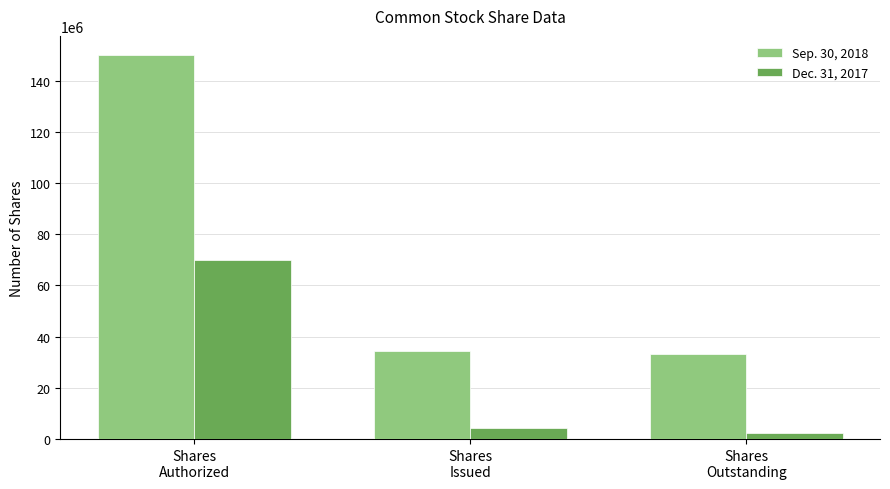

Read the Dec. 31, 2017 value at Shares
Outstanding.

2351247